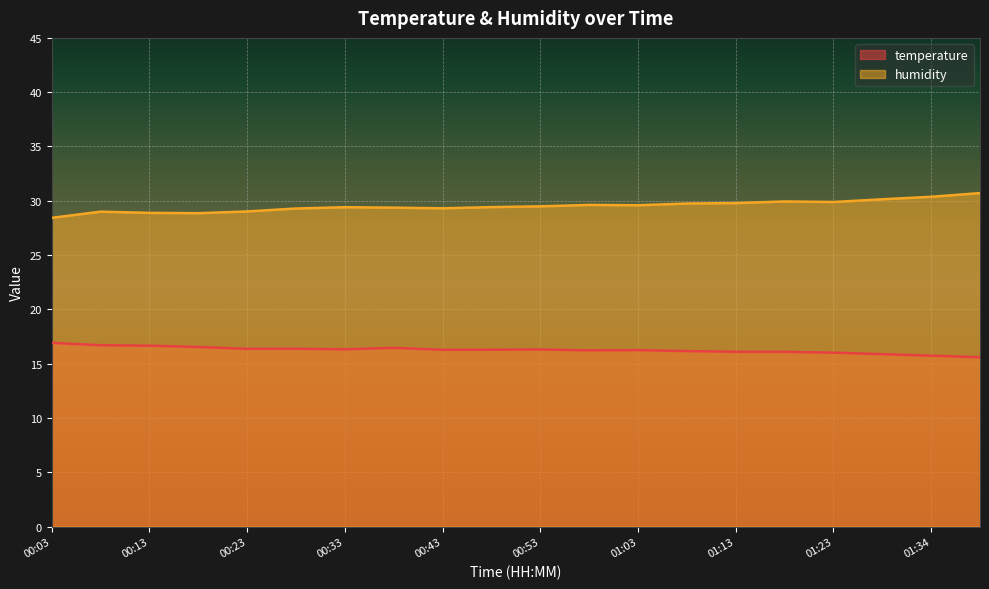

What is the difference between the second highest and second lowest values in the humidity series?

1.5